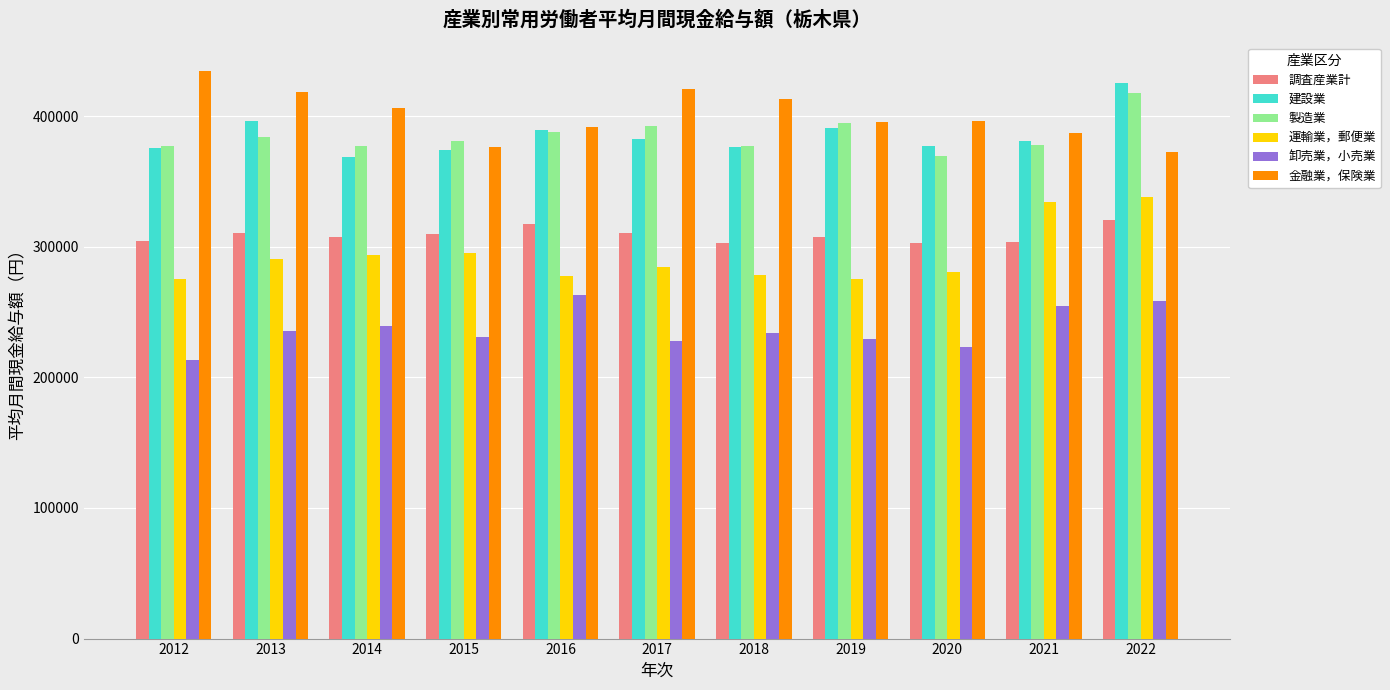

What are all the series names shown in the legend?

調査産業計, 建設業, 製造業, 運輸業，郵便業, 卸売業，小売業, 金融業，保険業